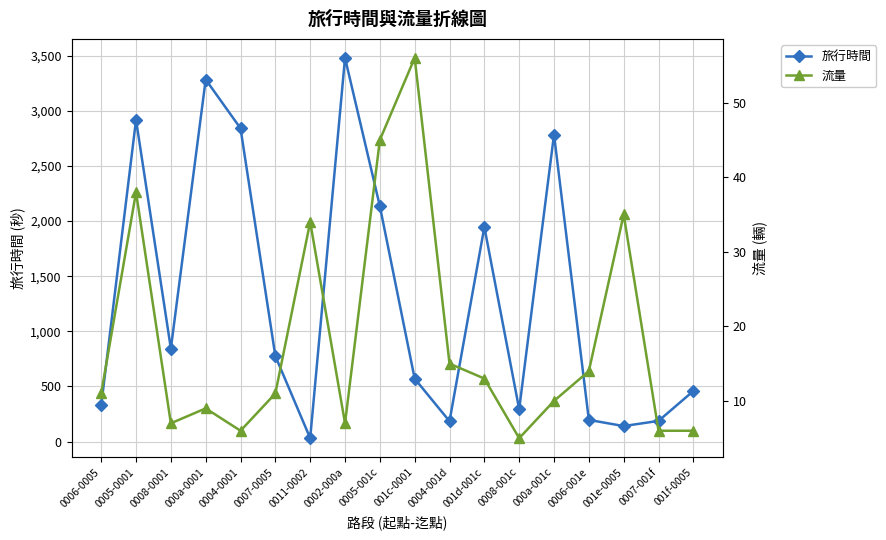

At 001f-0005, list the series in order from smallest to largest.

流量, 旅行時間